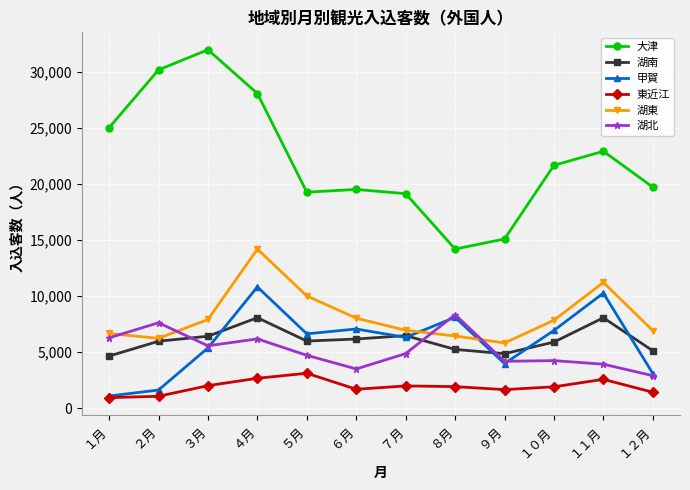

Which series has the largest range (max minus min)?

大津